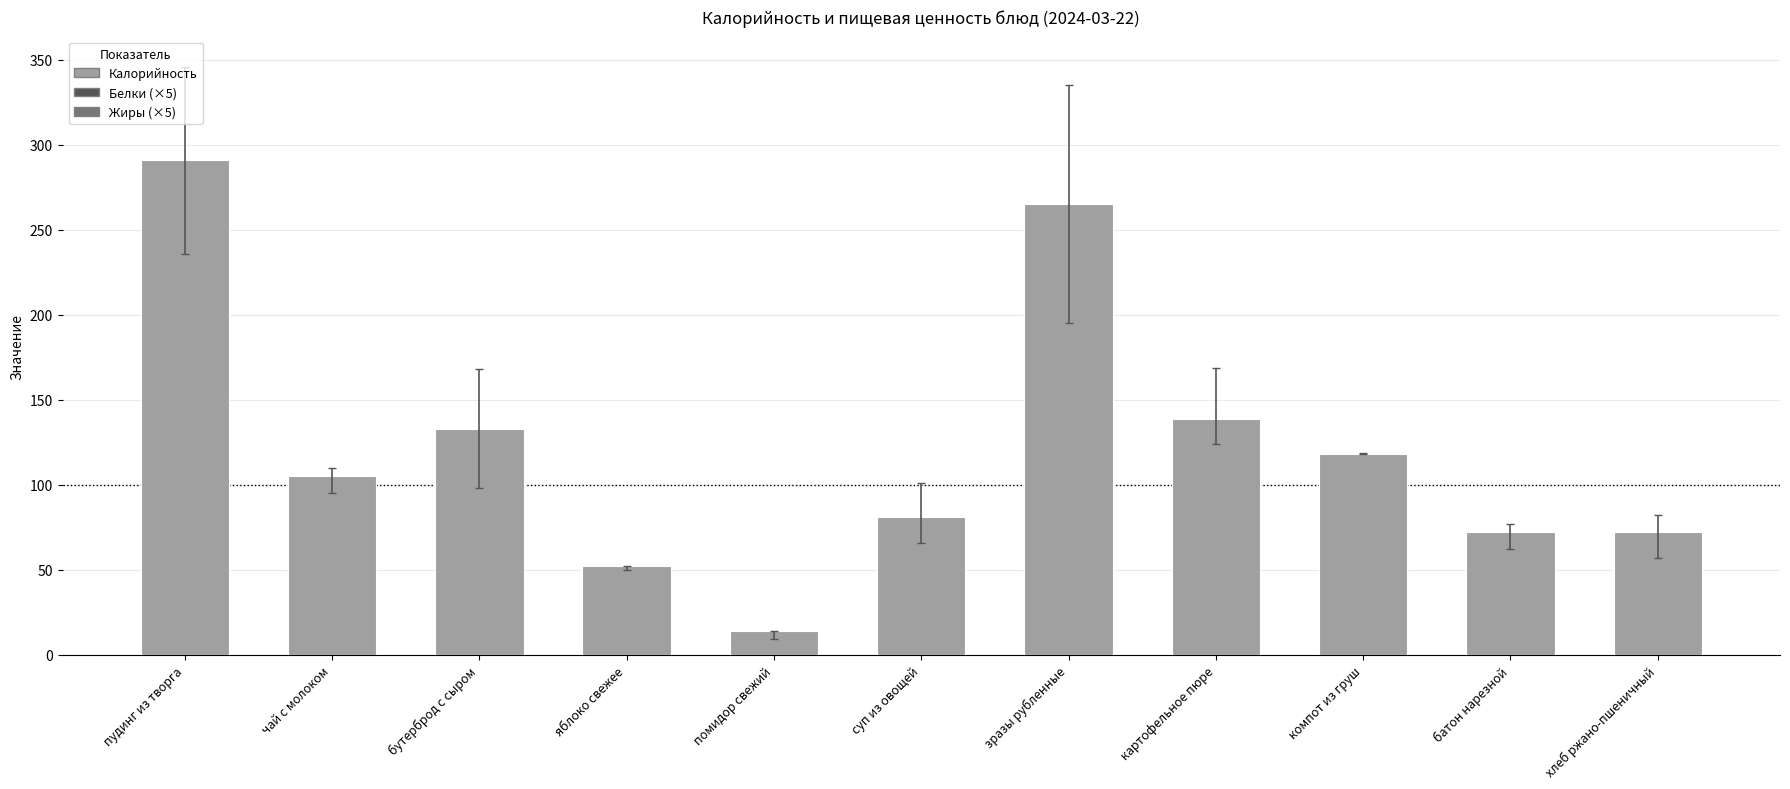

What value does the data have at пудинг из творга?

291